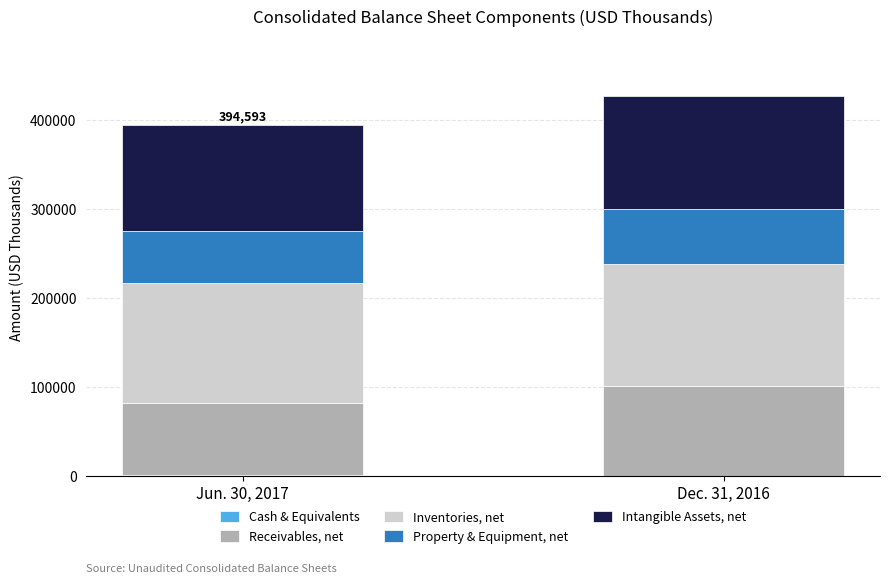

What is the difference between the maximum and minimum values in the Receivables, net series?

20273